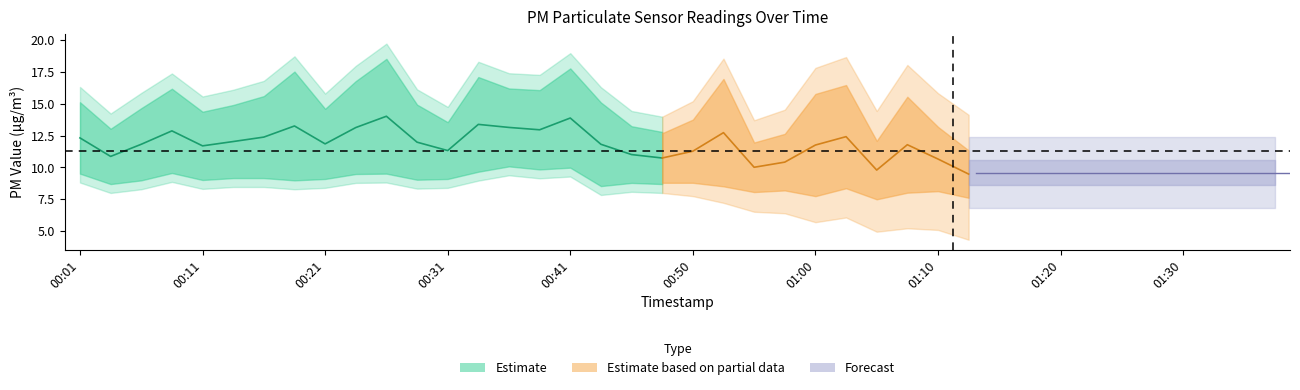

True or false: P2 has a value of 6.3 at 00:16.

False